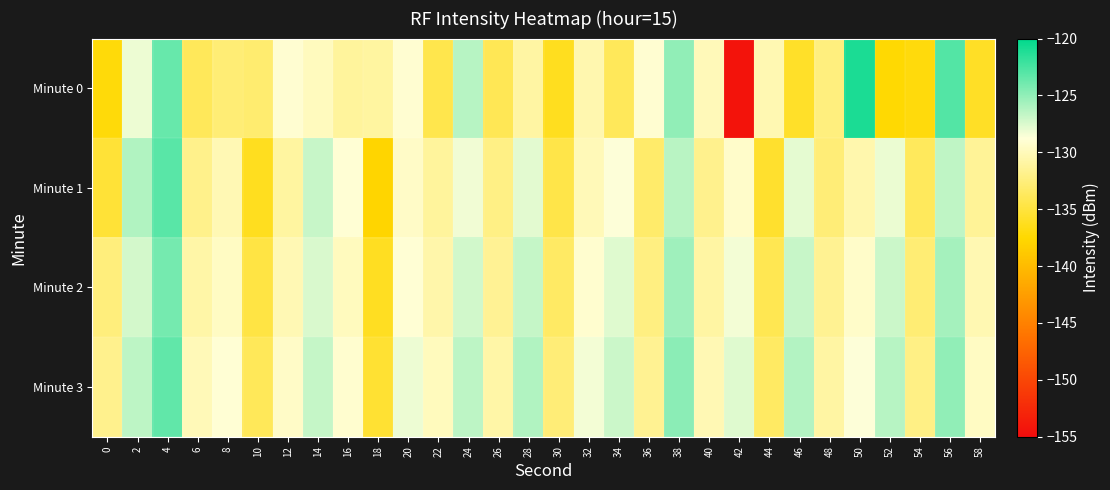

Which series changed the most between 0 and 34?

Minute 1